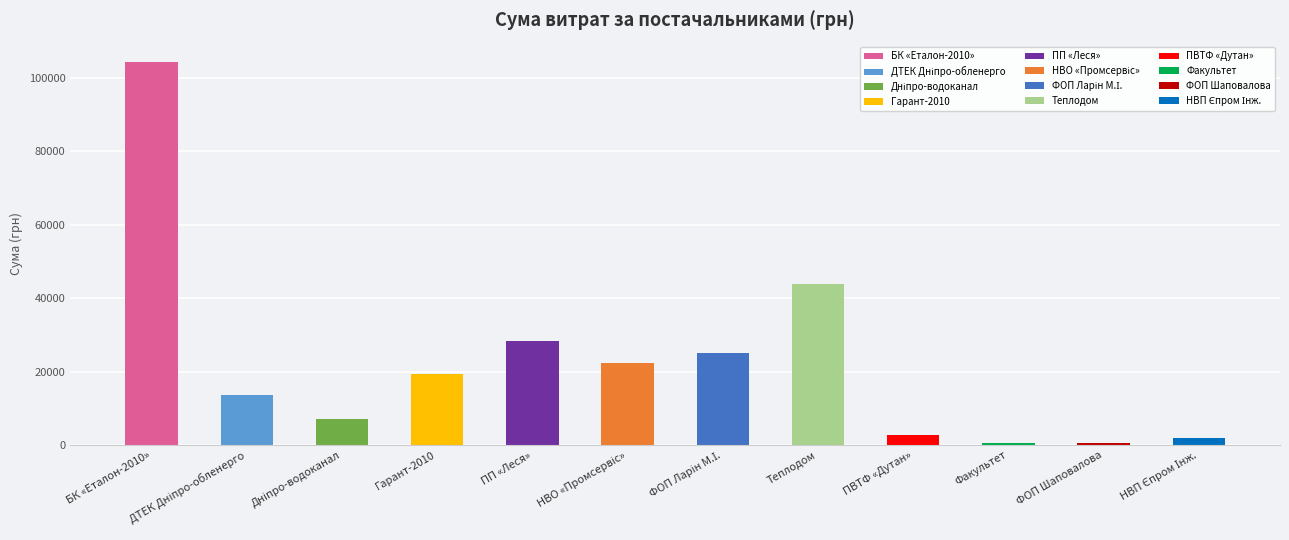

Is it true that the value at ПП «Леся» is 28465.7?

True